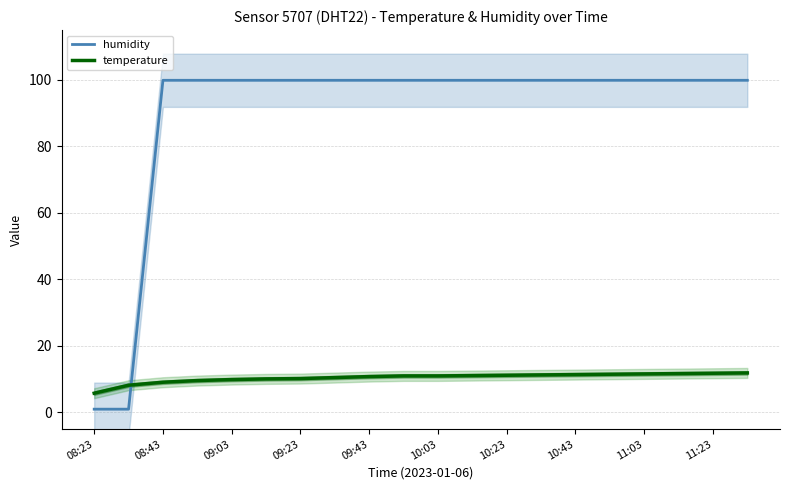

What is the difference between the highest and lowest values at 19?

88.0